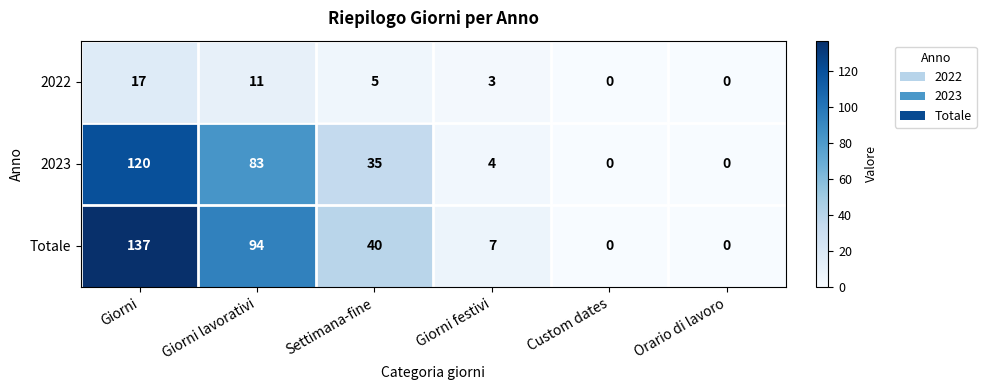

What is the approximate value of 2023 at Giorni festivi?

4